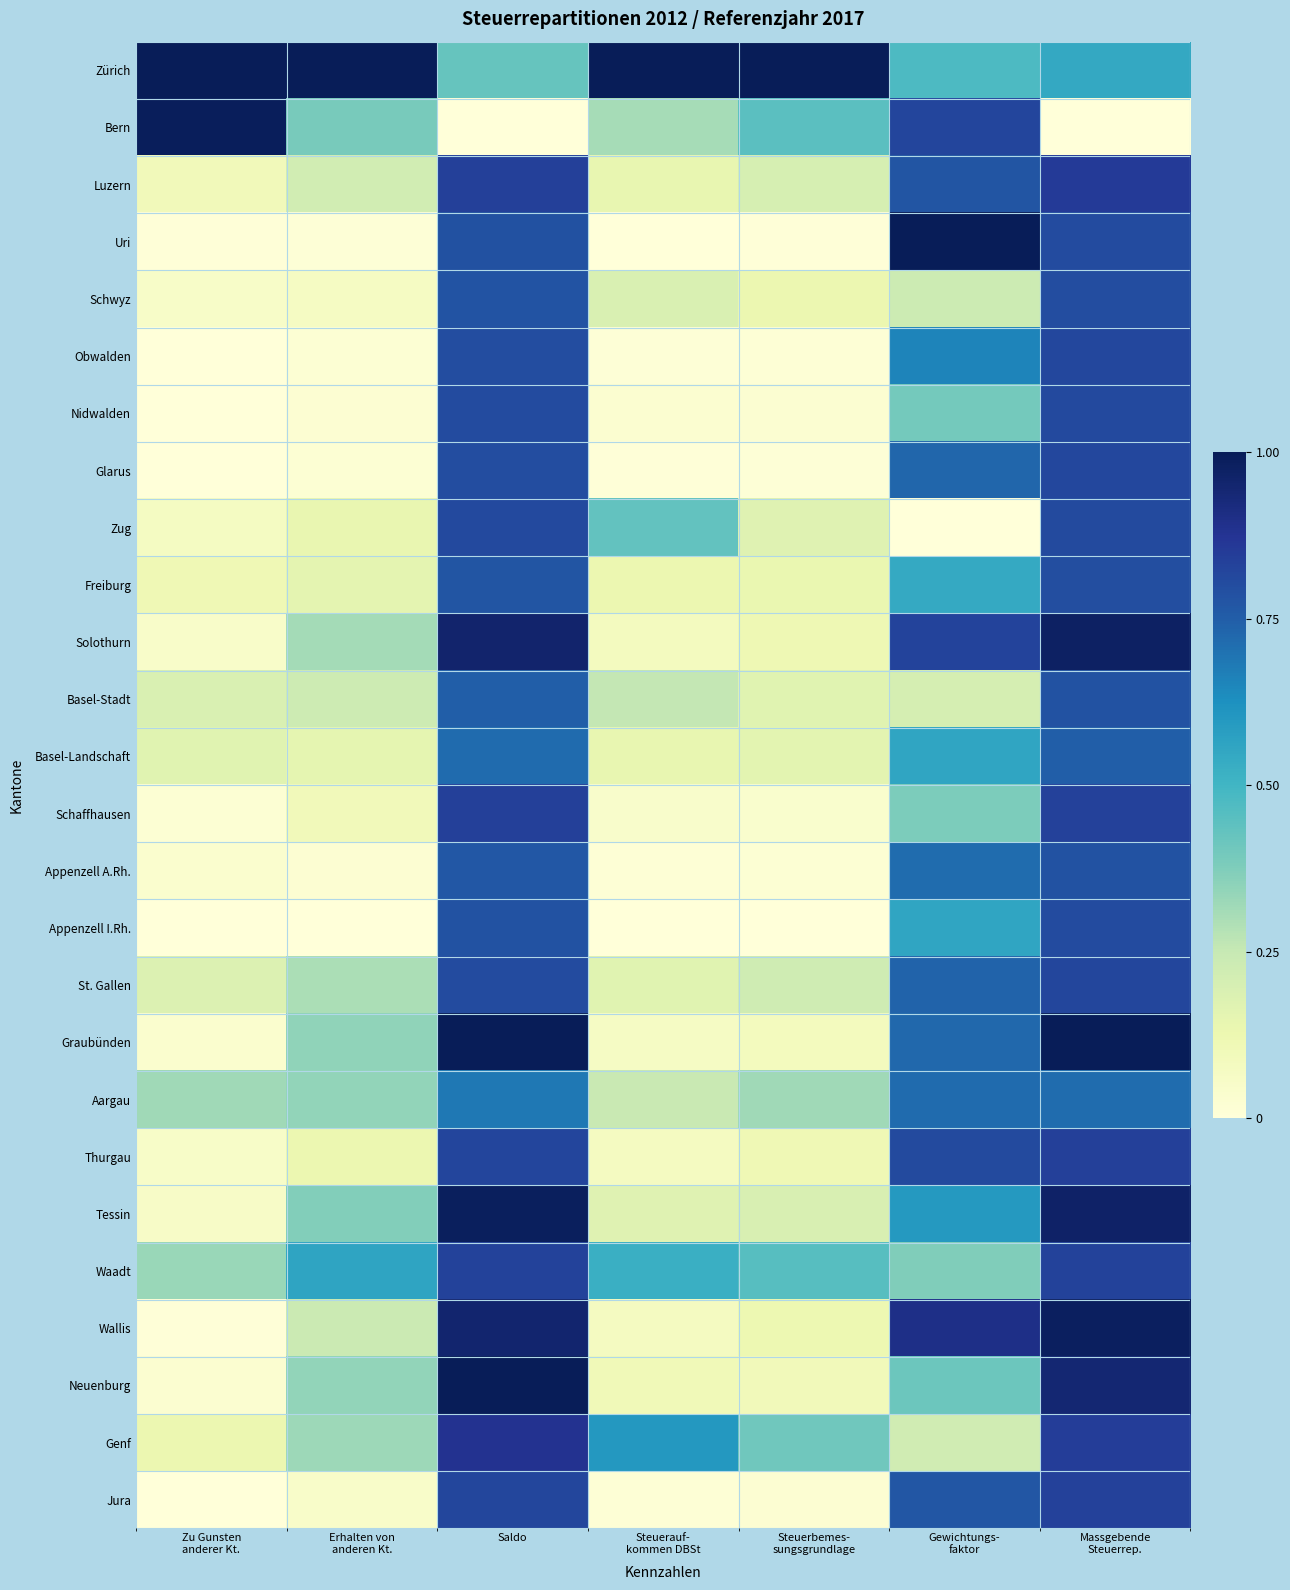

Reading left to right, what are all the values shown in this chart?

Zürich: Zu Gunsten
anderer Kt.=1.0	Erhalten von
anderen Kt.=1.0	Saldo=0.4	Steuerauf-
kommen DBSt=1.0	Steuerbemes-
sungsgrundlage=1.0	Gewichtungs-
faktor=0.5	Massgebende
Steuerrep.=0.5
Bern: Zu Gunsten
anderer Kt.=1.0	Erhalten von
anderen Kt.=0.4	Saldo=0.0	Steuerauf-
kommen DBSt=0.3	Steuerbemes-
sungsgrundlage=0.4	Gewichtungs-
faktor=0.8	Massgebende
Steuerrep.=0.0
Luzern: Zu Gunsten
anderer Kt.=0.1	Erhalten von
anderen Kt.=0.2	Saldo=0.8	Steuerauf-
kommen DBSt=0.1	Steuerbemes-
sungsgrundlage=0.2	Gewichtungs-
faktor=0.8	Massgebende
Steuerrep.=0.9
Uri: Zu Gunsten
anderer Kt.=0.0	Erhalten von
anderen Kt.=0.0	Saldo=0.8	Steuerauf-
kommen DBSt=0.0	Steuerbemes-
sungsgrundlage=0.0	Gewichtungs-
faktor=1.0	Massgebende
Steuerrep.=0.8
Schwyz: Zu Gunsten
anderer Kt.=0.1	Erhalten von
anderen Kt.=0.1	Saldo=0.8	Steuerauf-
kommen DBSt=0.2	Steuerbemes-
sungsgrundlage=0.1	Gewichtungs-
faktor=0.2	Massgebende
Steuerrep.=0.8
Obwalden: Zu Gunsten
anderer Kt.=0.0	Erhalten von
anderen Kt.=0.0	Saldo=0.8	Steuerauf-
kommen DBSt=0.0	Steuerbemes-
sungsgrundlage=0.0	Gewichtungs-
faktor=0.7	Massgebende
Steuerrep.=0.8
Nidwalden: Zu Gunsten
anderer Kt.=0.0	Erhalten von
anderen Kt.=0.0	Saldo=0.8	Steuerauf-
kommen DBSt=0.0	Steuerbemes-
sungsgrundlage=0.0	Gewichtungs-
faktor=0.4	Massgebende
Steuerrep.=0.8
Glarus: Zu Gunsten
anderer Kt.=0.0	Erhalten von
anderen Kt.=0.0	Saldo=0.8	Steuerauf-
kommen DBSt=0.0	Steuerbemes-
sungsgrundlage=0.0	Gewichtungs-
faktor=0.7	Massgebende
Steuerrep.=0.8
Zug: Zu Gunsten
anderer Kt.=0.1	Erhalten von
anderen Kt.=0.1	Saldo=0.8	Steuerauf-
kommen DBSt=0.4	Steuerbemes-
sungsgrundlage=0.2	Gewichtungs-
faktor=0.0	Massgebende
Steuerrep.=0.8
Freiburg: Zu Gunsten
anderer Kt.=0.1	Erhalten von
anderen Kt.=0.2	Saldo=0.8	Steuerauf-
kommen DBSt=0.1	Steuerbemes-
sungsgrundlage=0.1	Gewichtungs-
faktor=0.5	Massgebende
Steuerrep.=0.8
Solothurn: Zu Gunsten
anderer Kt.=0.0	Erhalten von
anderen Kt.=0.3	Saldo=1.0	Steuerauf-
kommen DBSt=0.1	Steuerbemes-
sungsgrundlage=0.1	Gewichtungs-
faktor=0.8	Massgebende
Steuerrep.=1.0
Basel-Stadt: Zu Gunsten
anderer Kt.=0.2	Erhalten von
anderen Kt.=0.2	Saldo=0.7	Steuerauf-
kommen DBSt=0.3	Steuerbemes-
sungsgrundlage=0.2	Gewichtungs-
faktor=0.2	Massgebende
Steuerrep.=0.8
Basel-Landschaft: Zu Gunsten
anderer Kt.=0.2	Erhalten von
anderen Kt.=0.1	Saldo=0.7	Steuerauf-
kommen DBSt=0.1	Steuerbemes-
sungsgrundlage=0.2	Gewichtungs-
faktor=0.6	Massgebende
Steuerrep.=0.7
Schaffhausen: Zu Gunsten
anderer Kt.=0.0	Erhalten von
anderen Kt.=0.1	Saldo=0.8	Steuerauf-
kommen DBSt=0.0	Steuerbemes-
sungsgrundlage=0.0	Gewichtungs-
faktor=0.4	Massgebende
Steuerrep.=0.8
Appenzell A.Rh.: Zu Gunsten
anderer Kt.=0.0	Erhalten von
anderen Kt.=0.0	Saldo=0.8	Steuerauf-
kommen DBSt=0.0	Steuerbemes-
sungsgrundlage=0.0	Gewichtungs-
faktor=0.7	Massgebende
Steuerrep.=0.8
Appenzell I.Rh.: Zu Gunsten
anderer Kt.=0.0	Erhalten von
anderen Kt.=0.0	Saldo=0.8	Steuerauf-
kommen DBSt=0.0	Steuerbemes-
sungsgrundlage=0.0	Gewichtungs-
faktor=0.6	Massgebende
Steuerrep.=0.8
St. Gallen: Zu Gunsten
anderer Kt.=0.2	Erhalten von
anderen Kt.=0.3	Saldo=0.8	Steuerauf-
kommen DBSt=0.2	Steuerbemes-
sungsgrundlage=0.2	Gewichtungs-
faktor=0.7	Massgebende
Steuerrep.=0.8
Graubünden: Zu Gunsten
anderer Kt.=0.0	Erhalten von
anderen Kt.=0.3	Saldo=1.0	Steuerauf-
kommen DBSt=0.1	Steuerbemes-
sungsgrundlage=0.1	Gewichtungs-
faktor=0.7	Massgebende
Steuerrep.=1.0
Aargau: Zu Gunsten
anderer Kt.=0.3	Erhalten von
anderen Kt.=0.3	Saldo=0.7	Steuerauf-
kommen DBSt=0.2	Steuerbemes-
sungsgrundlage=0.3	Gewichtungs-
faktor=0.7	Massgebende
Steuerrep.=0.7
Thurgau: Zu Gunsten
anderer Kt.=0.1	Erhalten von
anderen Kt.=0.1	Saldo=0.8	Steuerauf-
kommen DBSt=0.1	Steuerbemes-
sungsgrundlage=0.1	Gewichtungs-
faktor=0.8	Massgebende
Steuerrep.=0.8
Tessin: Zu Gunsten
anderer Kt.=0.1	Erhalten von
anderen Kt.=0.4	Saldo=1.0	Steuerauf-
kommen DBSt=0.2	Steuerbemes-
sungsgrundlage=0.2	Gewichtungs-
faktor=0.6	Massgebende
Steuerrep.=1.0
Waadt: Zu Gunsten
anderer Kt.=0.3	Erhalten von
anderen Kt.=0.6	Saldo=0.8	Steuerauf-
kommen DBSt=0.5	Steuerbemes-
sungsgrundlage=0.5	Gewichtungs-
faktor=0.4	Massgebende
Steuerrep.=0.8
Wallis: Zu Gunsten
anderer Kt.=0.0	Erhalten von
anderen Kt.=0.2	Saldo=1.0	Steuerauf-
kommen DBSt=0.1	Steuerbemes-
sungsgrundlage=0.1	Gewichtungs-
faktor=0.9	Massgebende
Steuerrep.=1.0
Neuenburg: Zu Gunsten
anderer Kt.=0.0	Erhalten von
anderen Kt.=0.3	Saldo=1.0	Steuerauf-
kommen DBSt=0.1	Steuerbemes-
sungsgrundlage=0.1	Gewichtungs-
faktor=0.4	Massgebende
Steuerrep.=0.9
Genf: Zu Gunsten
anderer Kt.=0.1	Erhalten von
anderen Kt.=0.3	Saldo=0.9	Steuerauf-
kommen DBSt=0.6	Steuerbemes-
sungsgrundlage=0.4	Gewichtungs-
faktor=0.2	Massgebende
Steuerrep.=0.8
Jura: Zu Gunsten
anderer Kt.=0.0	Erhalten von
anderen Kt.=0.0	Saldo=0.8	Steuerauf-
kommen DBSt=0.0	Steuerbemes-
sungsgrundlage=0.0	Gewichtungs-
faktor=0.8	Massgebende
Steuerrep.=0.8